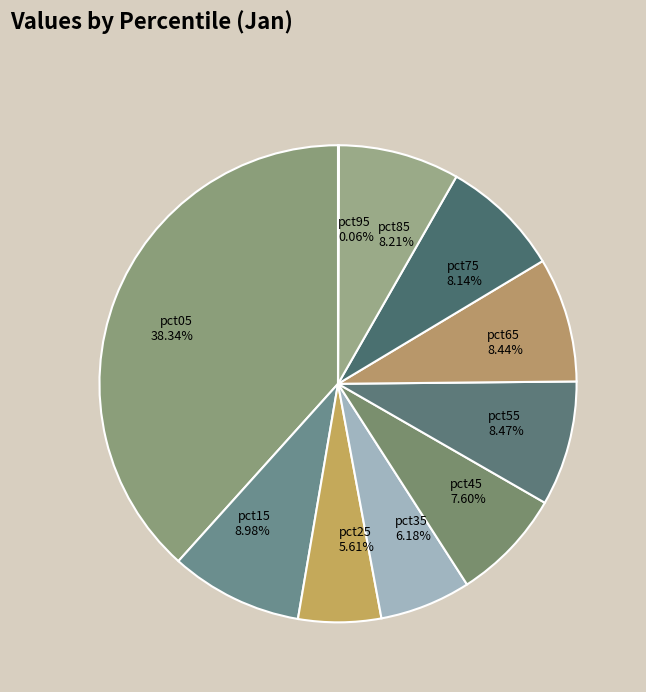

Is it true that pct25 is 1% of the pie?

False